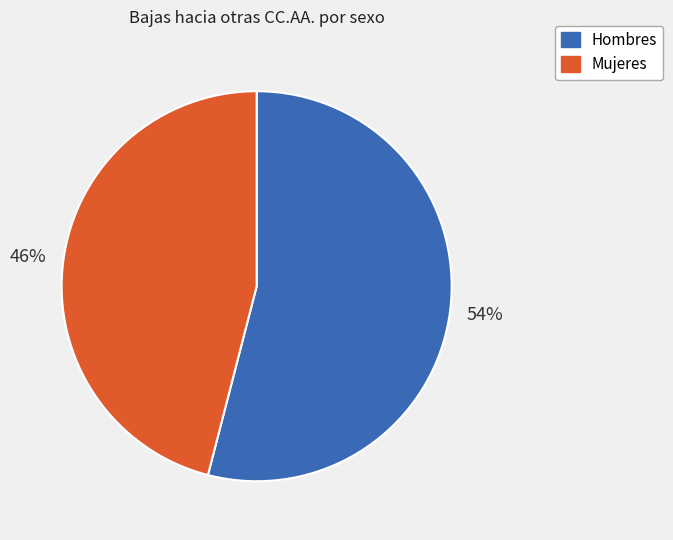

Which has a higher value, Mujeres or Hombres?

Hombres